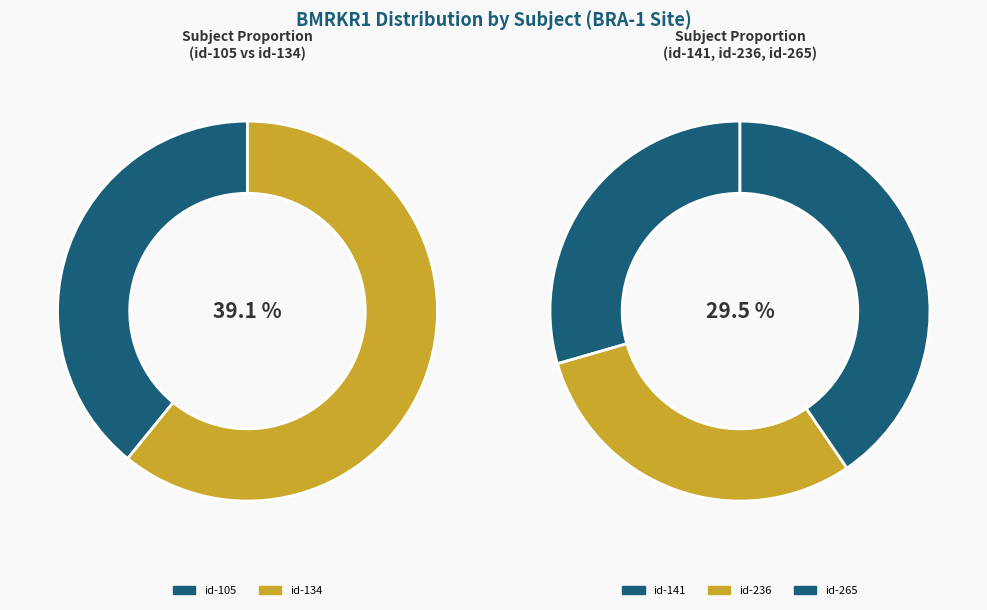

Does BRA-1 (id-236) account for over 50% of the chart?

No